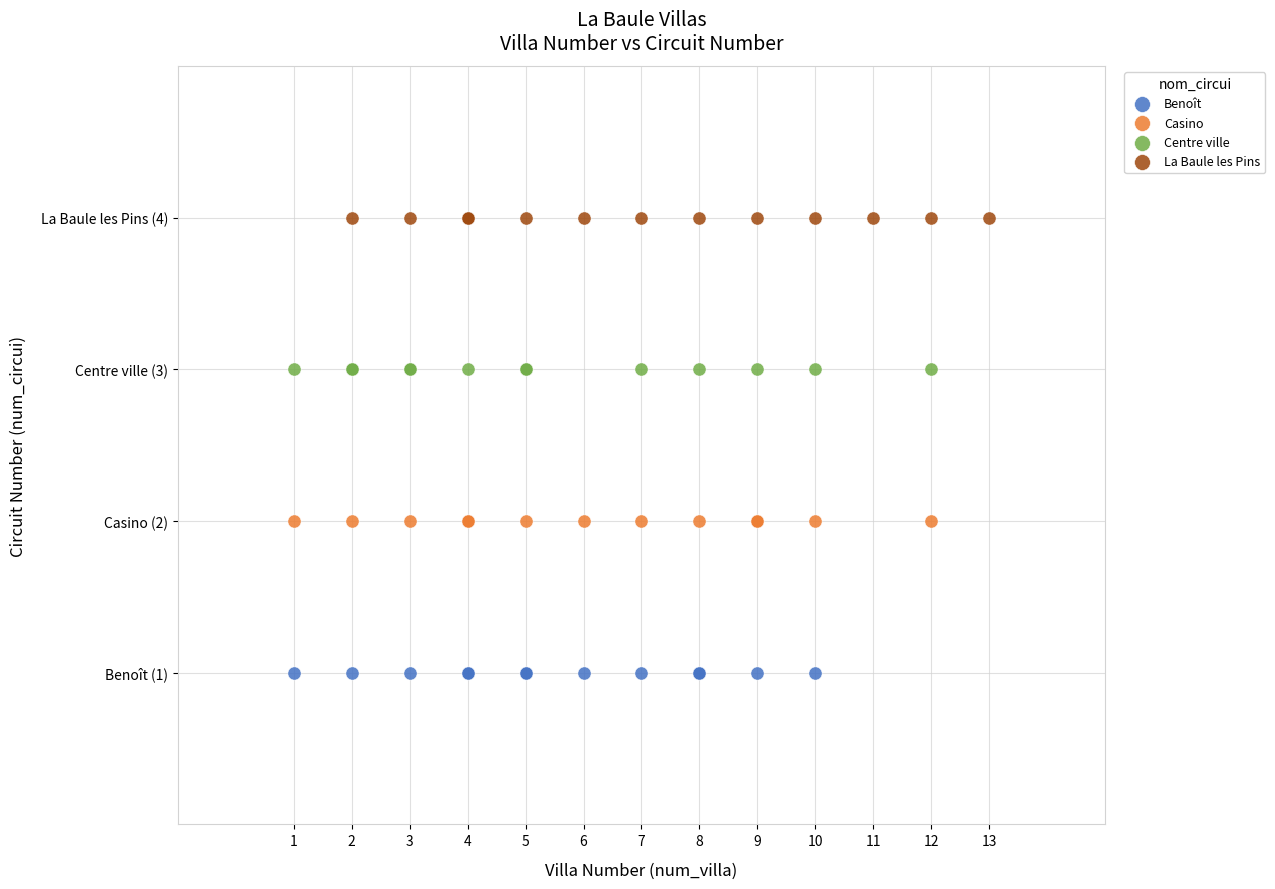

What are all the series names shown in the legend?

Benoît, Casino, Centre ville, La Baule les Pins